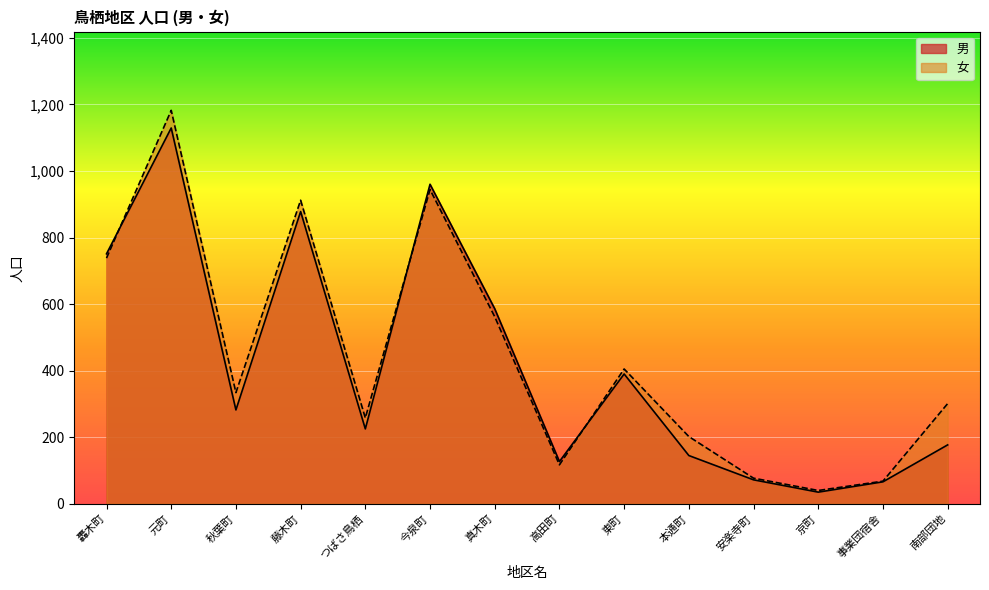

How many data points in 男 are less than 282?

7